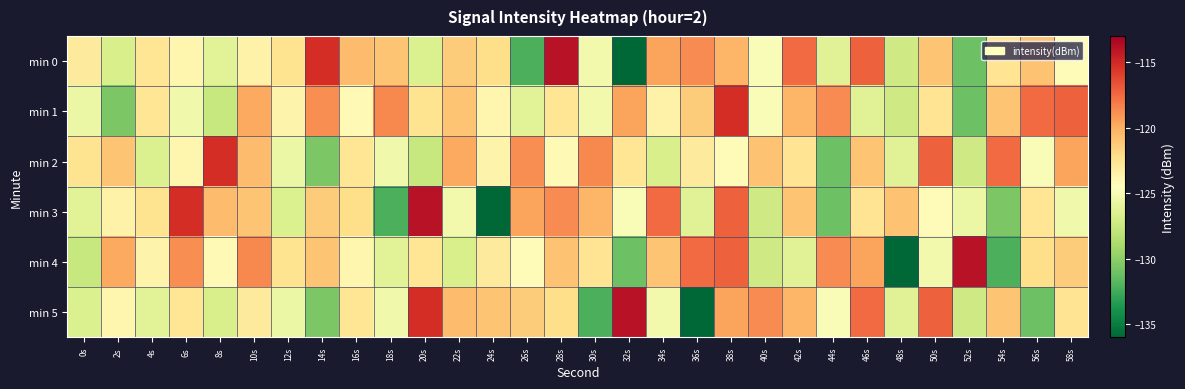

Which series has the widest spread of values?

min 0